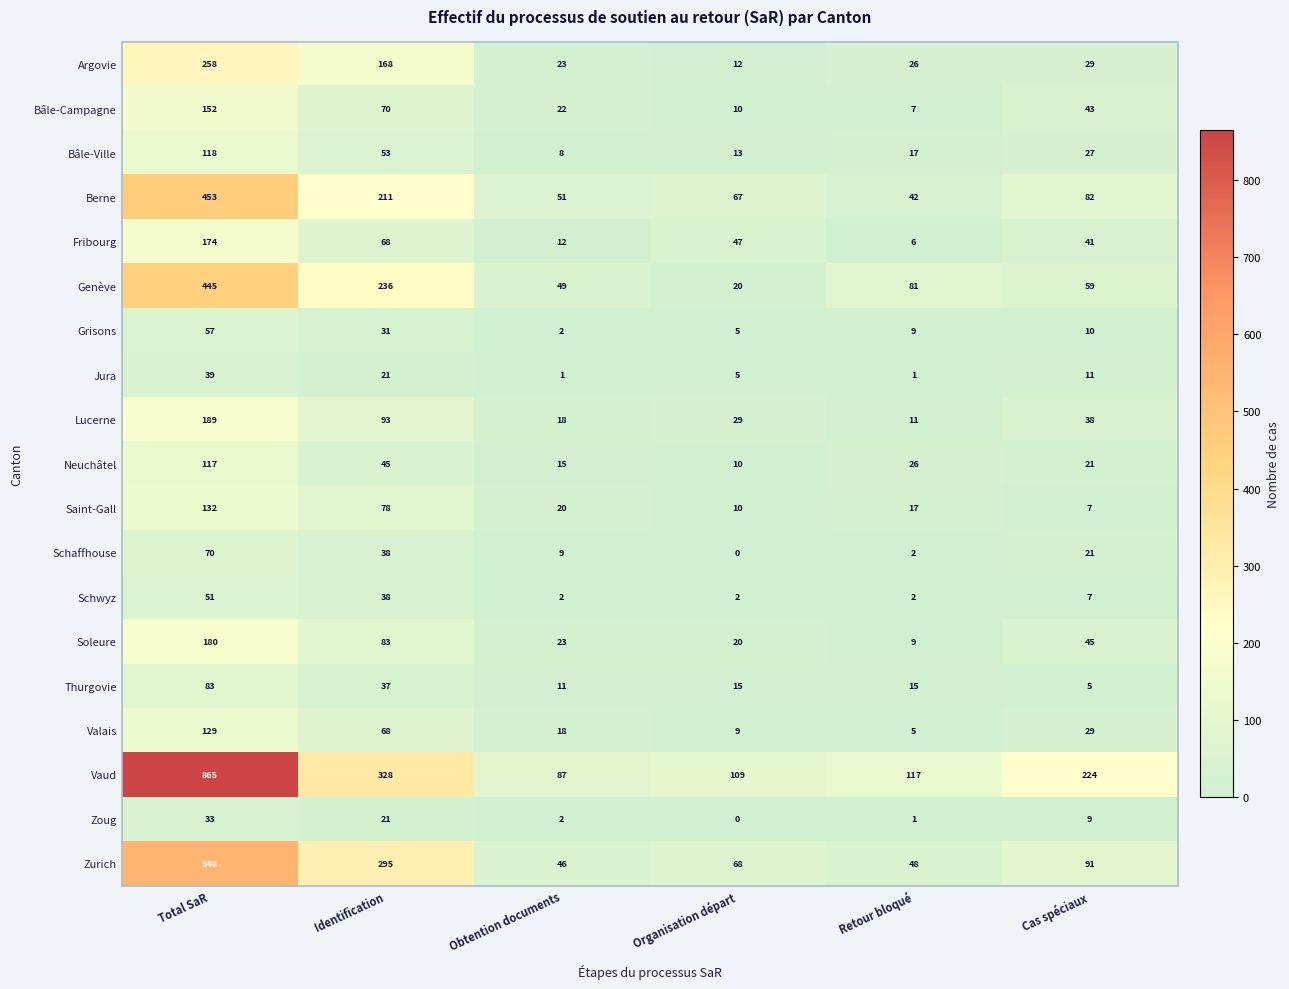

What is the difference between the maximum and minimum values in the Thurgovie series?

78